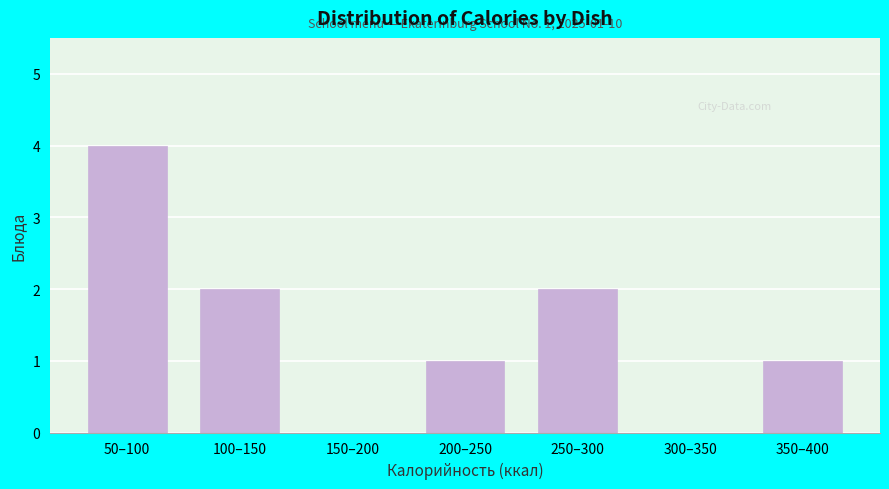

Reading right to left, transcribe all the data shown in this chart.

350–400=1	300–350=0	250–300=2	200–250=1	150–200=0	100–150=2	50–100=4